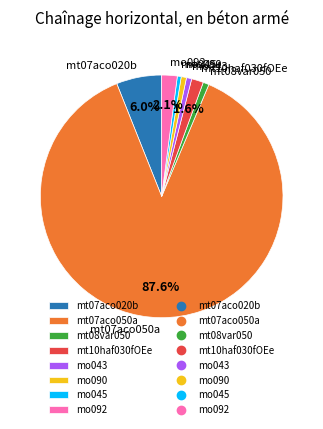

Which category accounts for the majority?

mt07aco050a